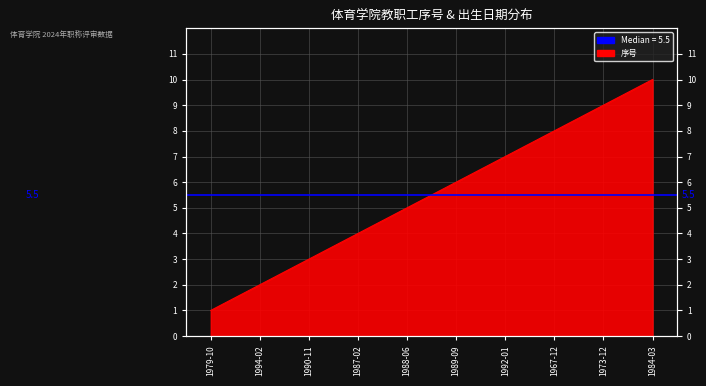

Between 1987-02 and 1994-02, which is larger?

1987-02